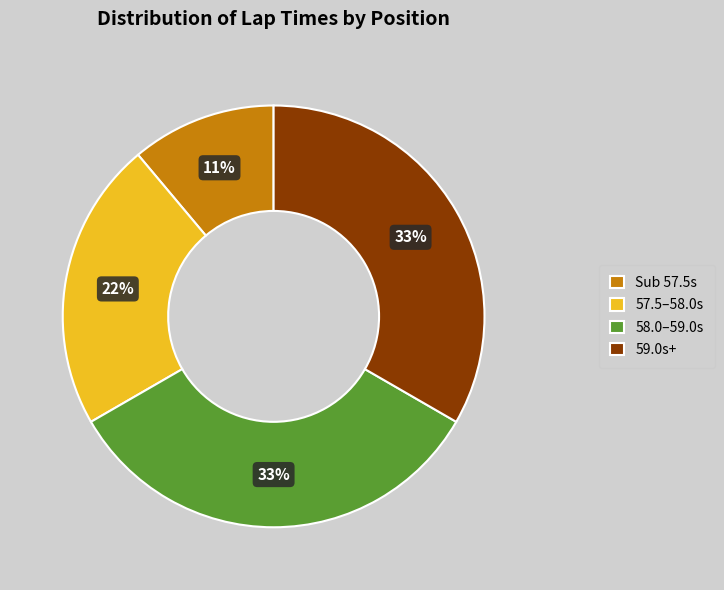

To the nearest percent, what portion does 59.0s+ represent?

33%